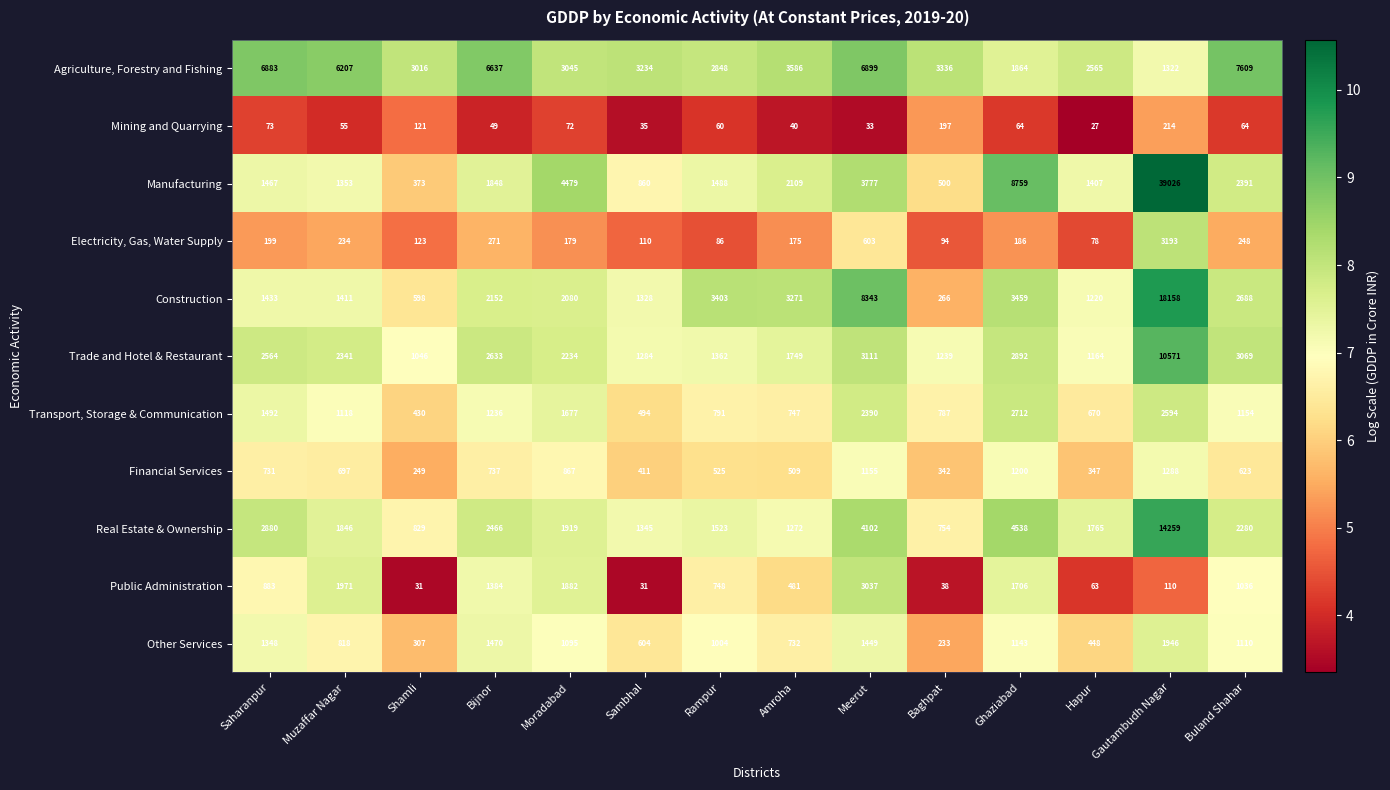

Between Meerut and Baghpat, which series saw the biggest shift?

Construction